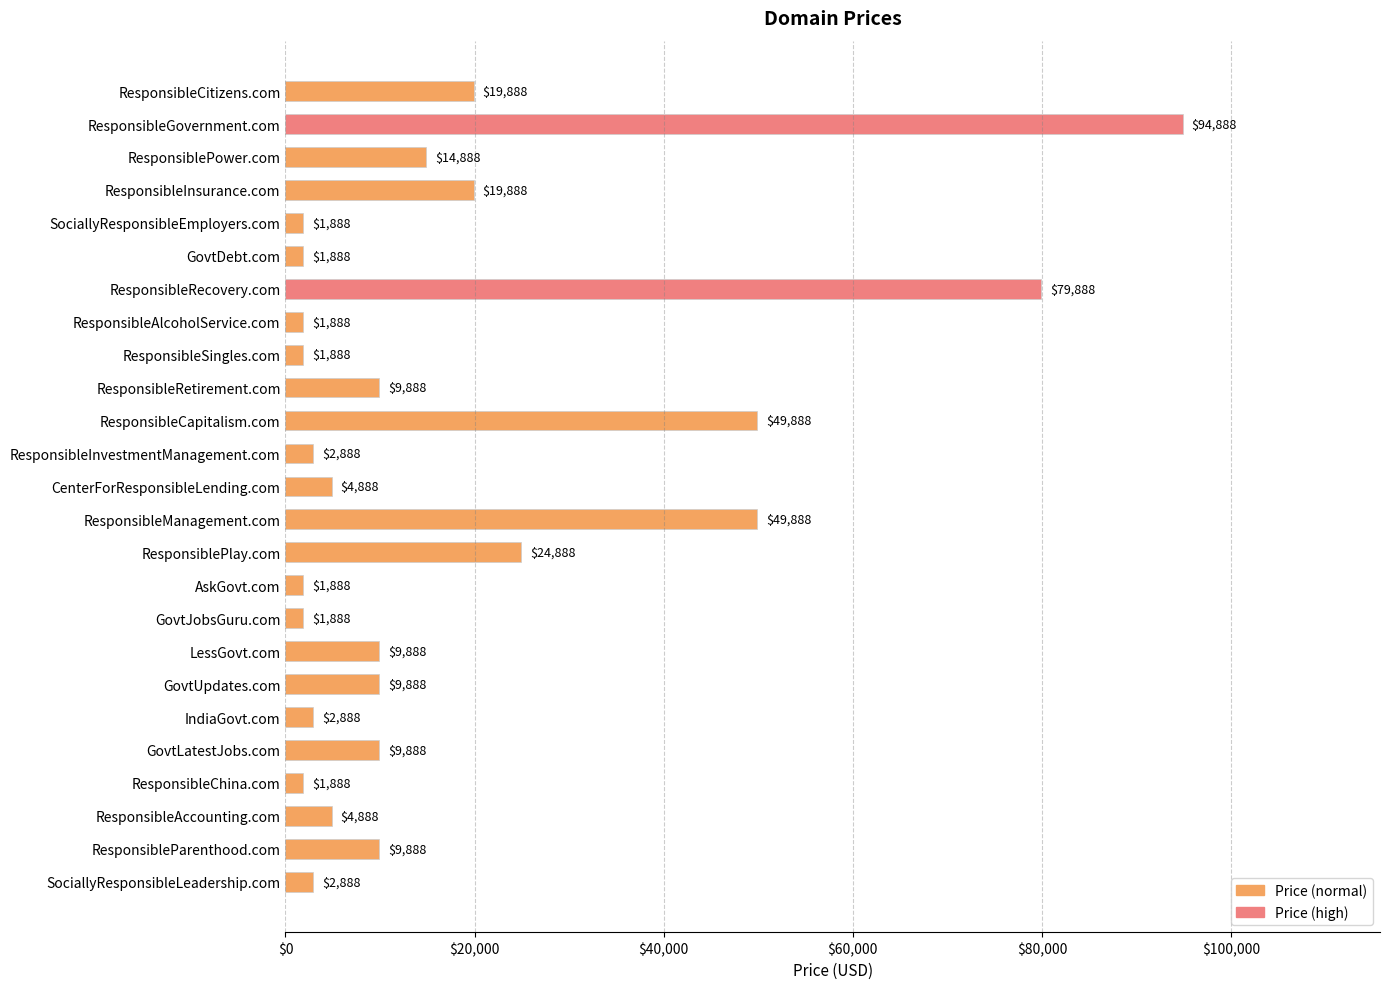

True or false: the data shows 1888 at SociallyResponsibleEmployers.com.

True